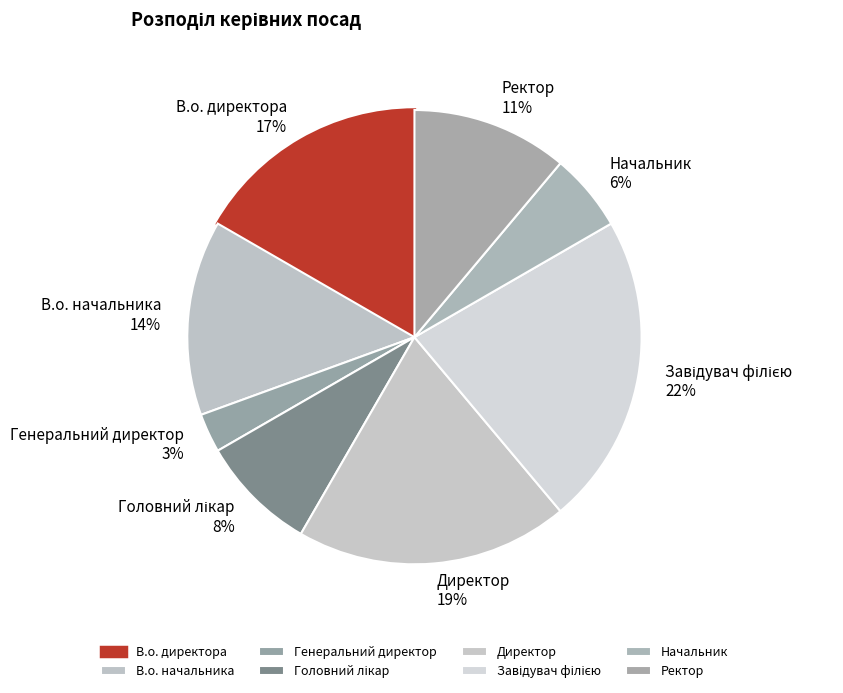

To the nearest percent, what is the difference between the largest and smallest slice percentages?

19%